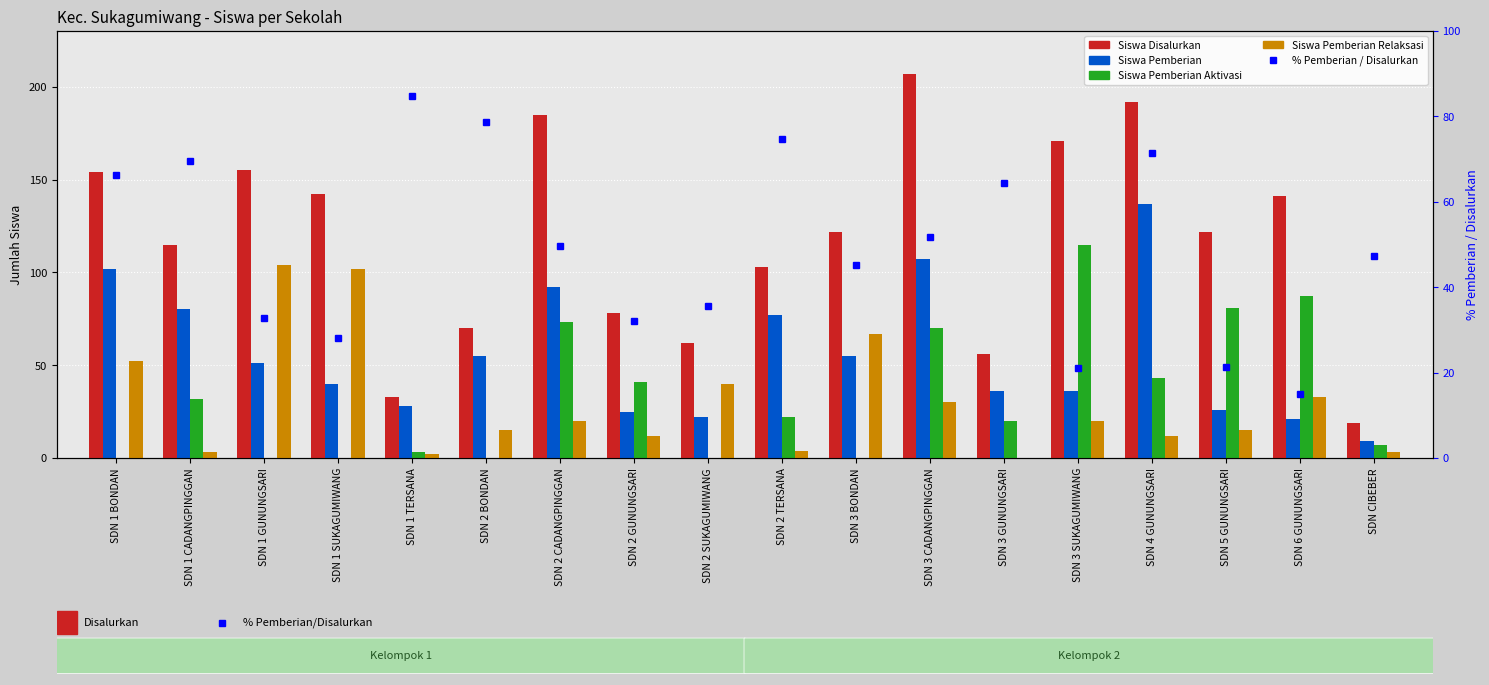

What is the difference between the % Pemberian / Disalurkan values at SDN 1 SUKAGUMIWANG and SDN 1 CADANGPINGGAN?

41.4